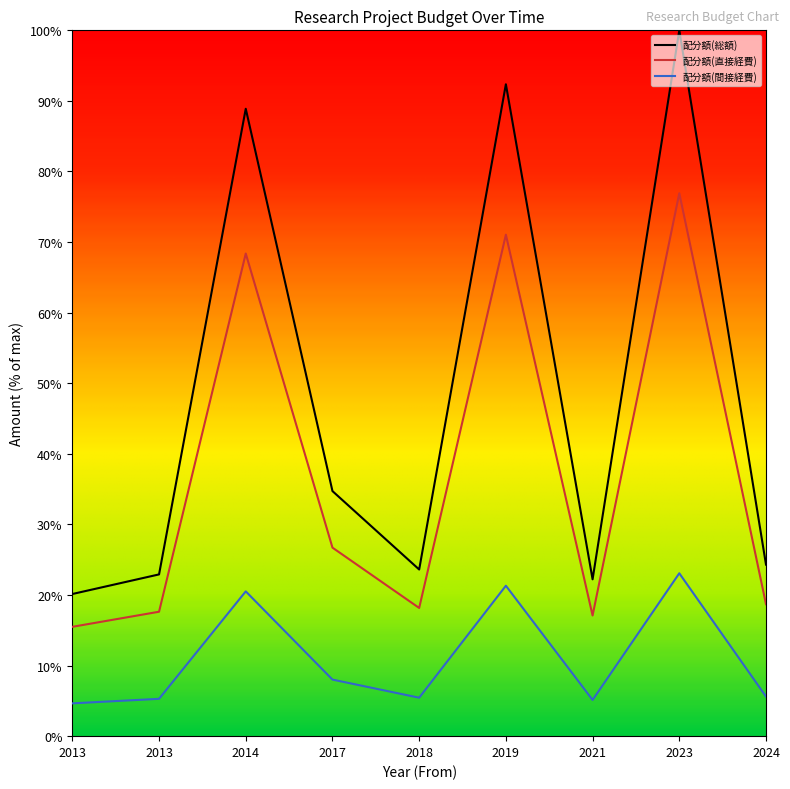

At which category is the sum across all series the highest?

2023